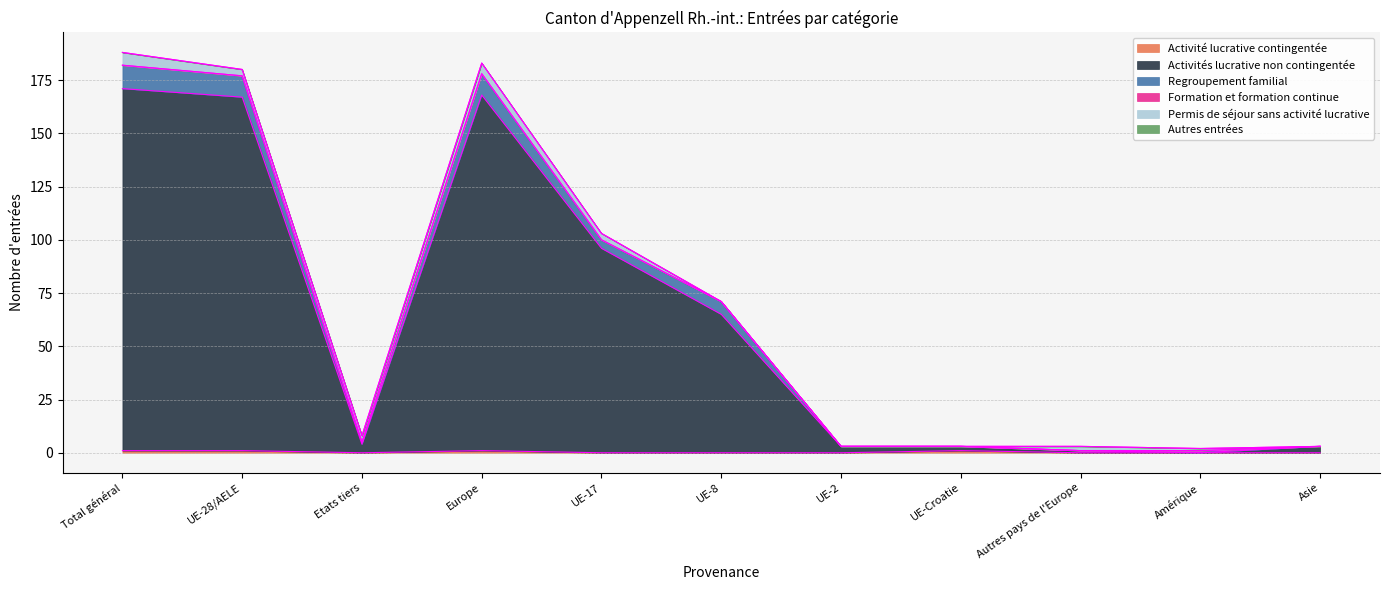

What is the label of the 7th point from the left?

UE-2